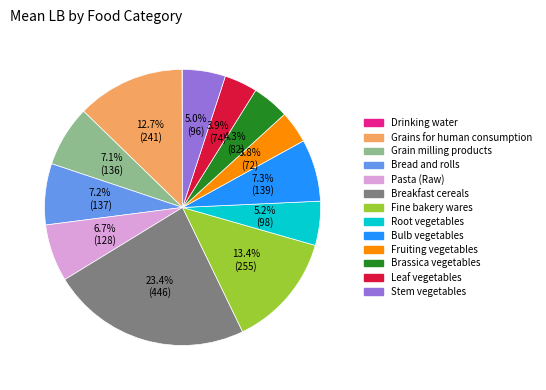

What percentage is the Leaf vegetables slice, to the nearest percent?

4%